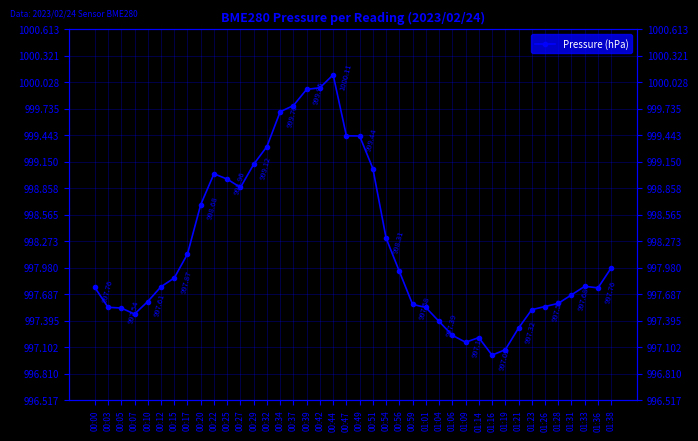

At which category does the chart reach its peak across all series?

00:44